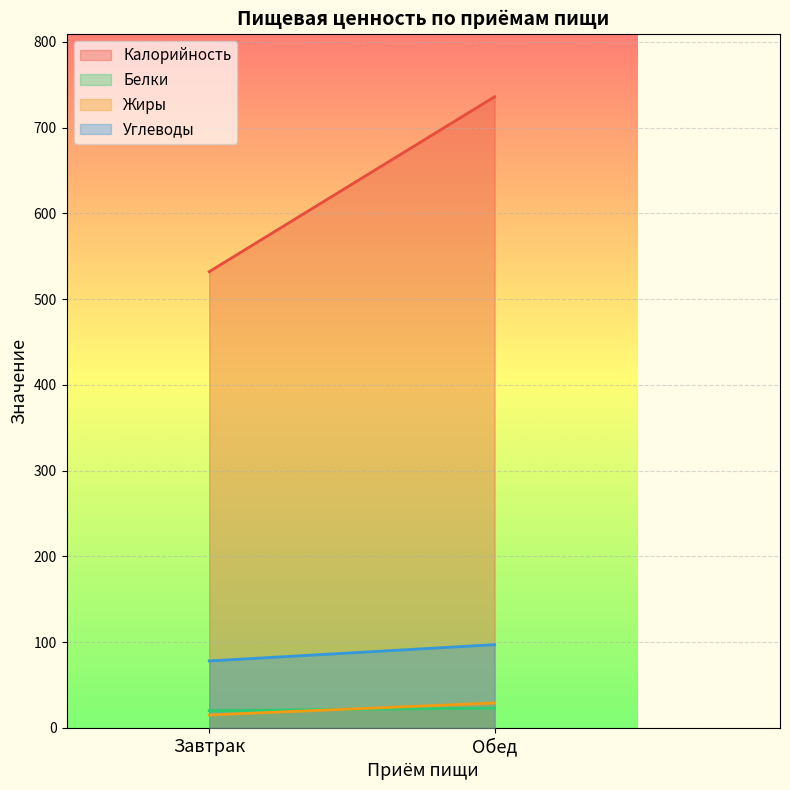

What is the sum of the Жиры values at Обед and Завтрак?

44.0